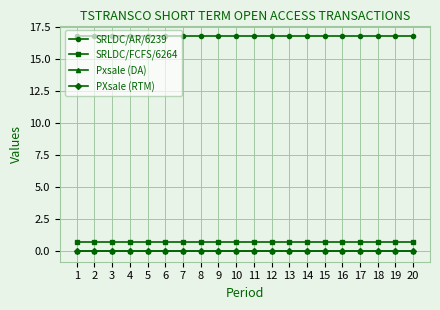

What is the total value across all series at 8?

17.5